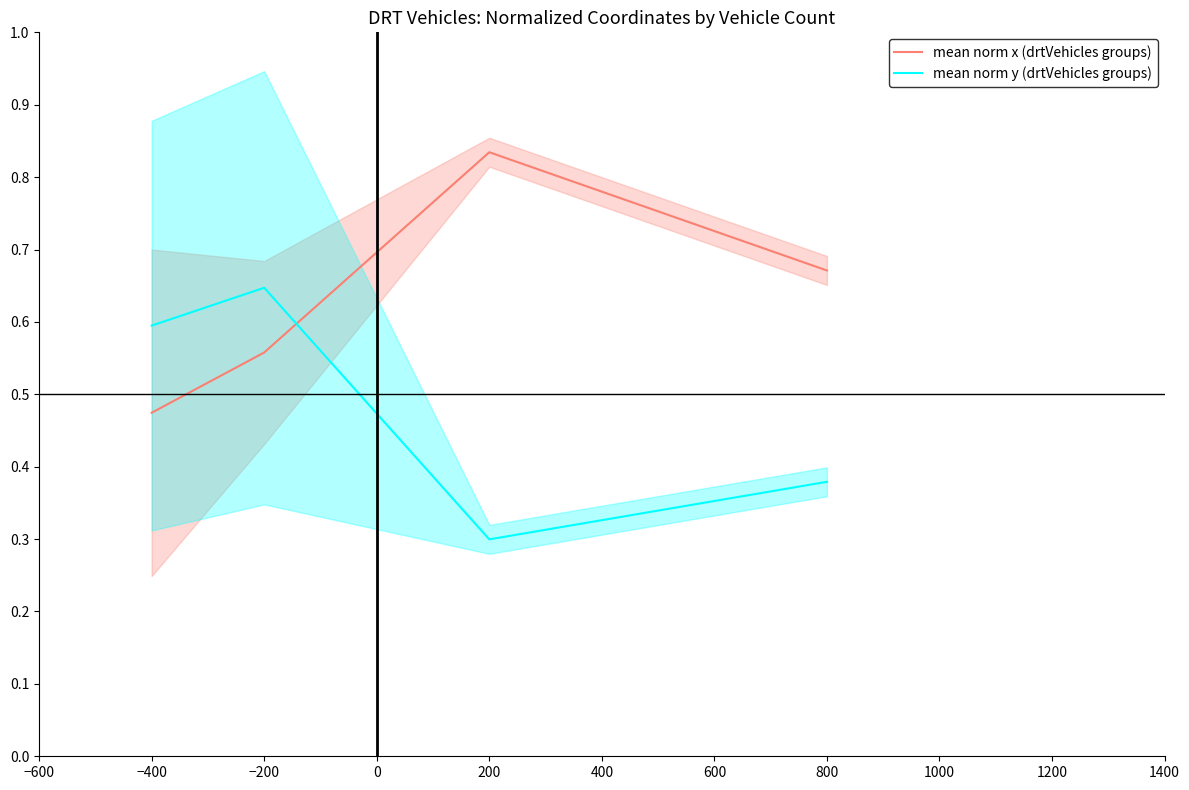

List the labels in order of mean norm x (drtVehicles groups) value, smallest first.

−400, −200, 800, 200